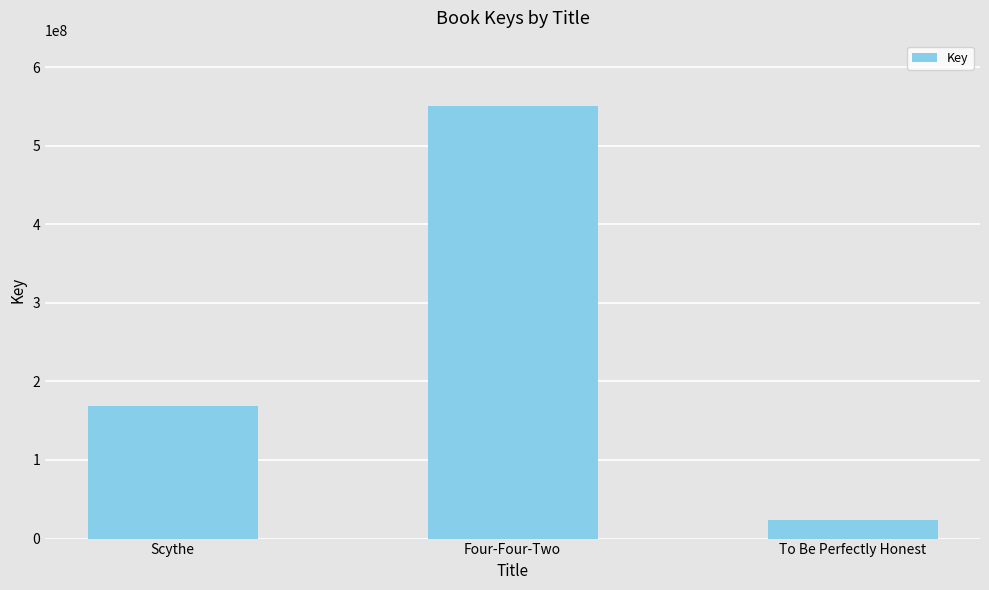

Rank the categories by value from lowest to highest.

To Be Perfectly Honest, Scythe, Four-Four-Two